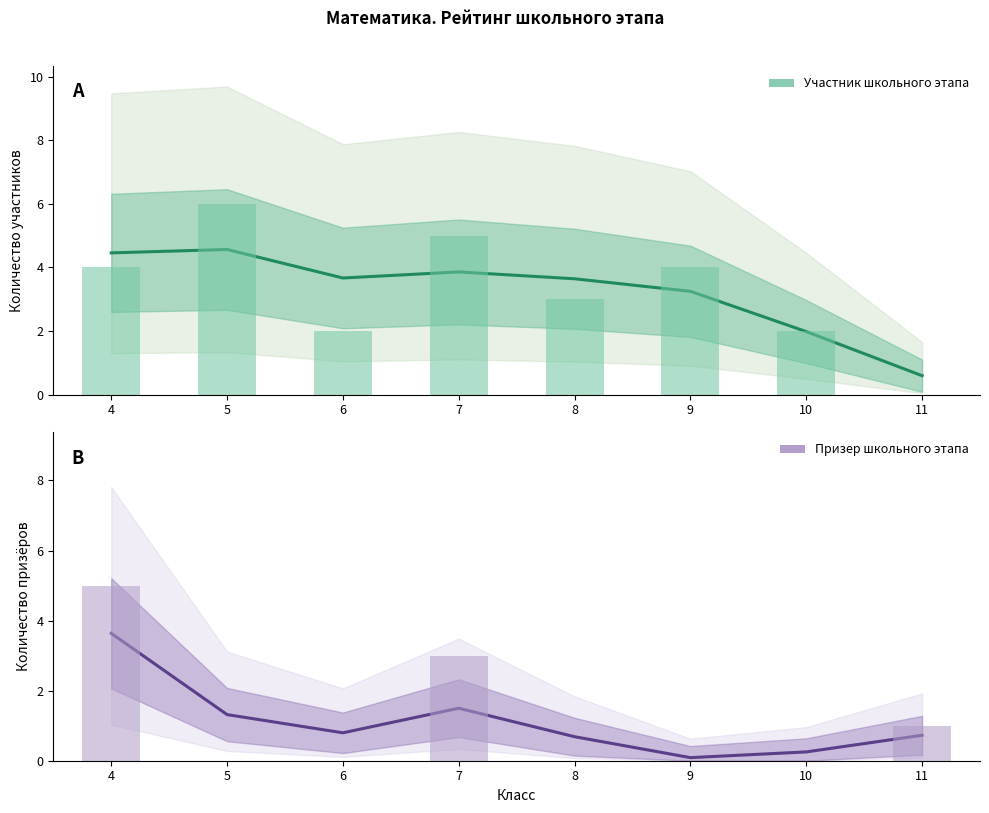

Reading left to right, what are all the values shown in this chart?

Участник школьного этапа: 4=4.5	5=4.6	6=3.7	7=3.9	8=3.6	9=3.2	10=2.0	11=0.6
Призер школьного этапа: 4=3.6	5=1.3	6=0.8	7=1.5	8=0.7	9=0.1	10=0.3	11=0.7